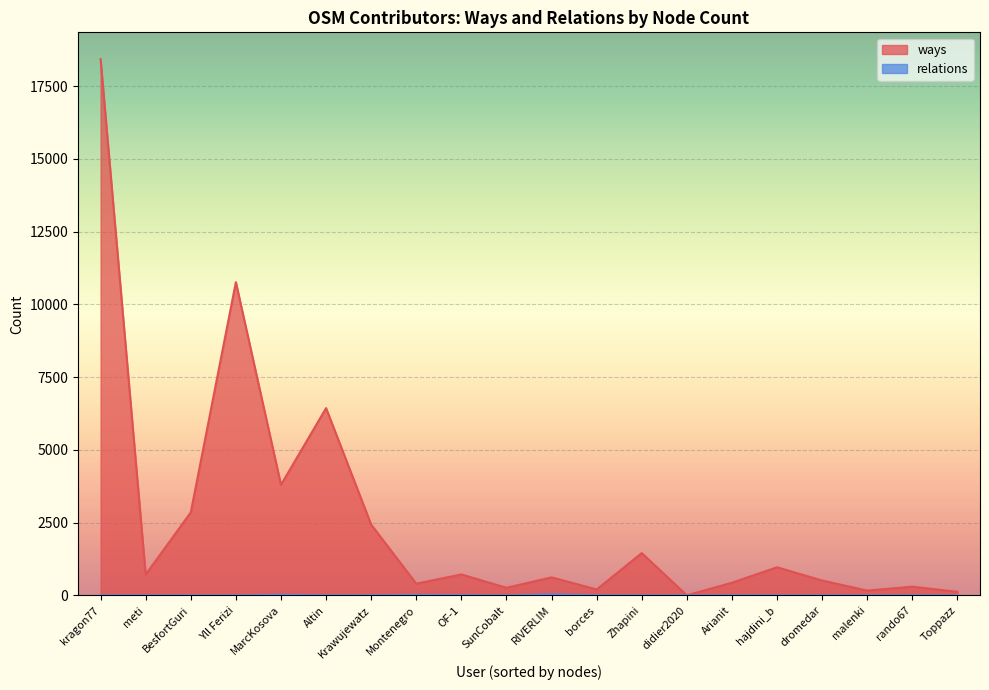

How many values in relations are above zero?

12